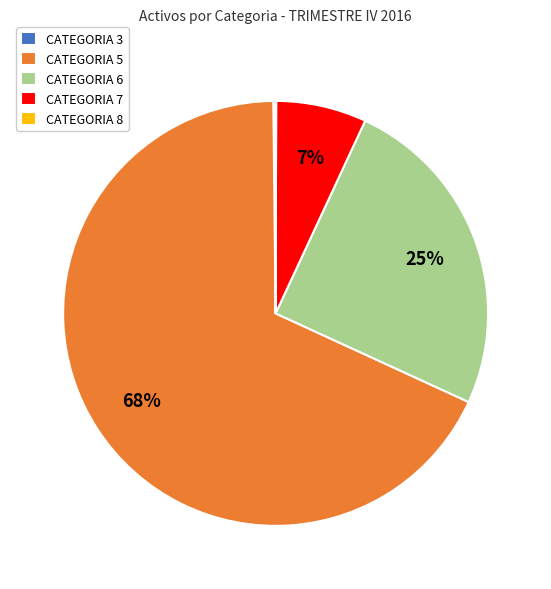

Which slice is the largest?

CATEGORIA 5